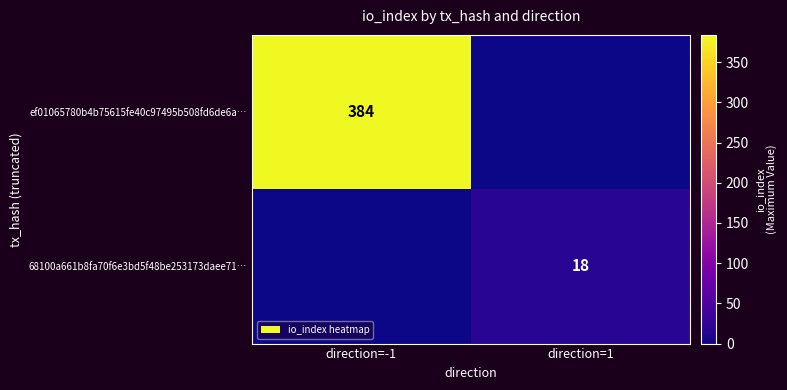

Is the value of 68100a661b8fa70f6e3bd5f48be253173daee71… at direction=1 greater than the value of ef01065780b4b75615fe40c97495b508fd6de6a… at direction=-1?

No